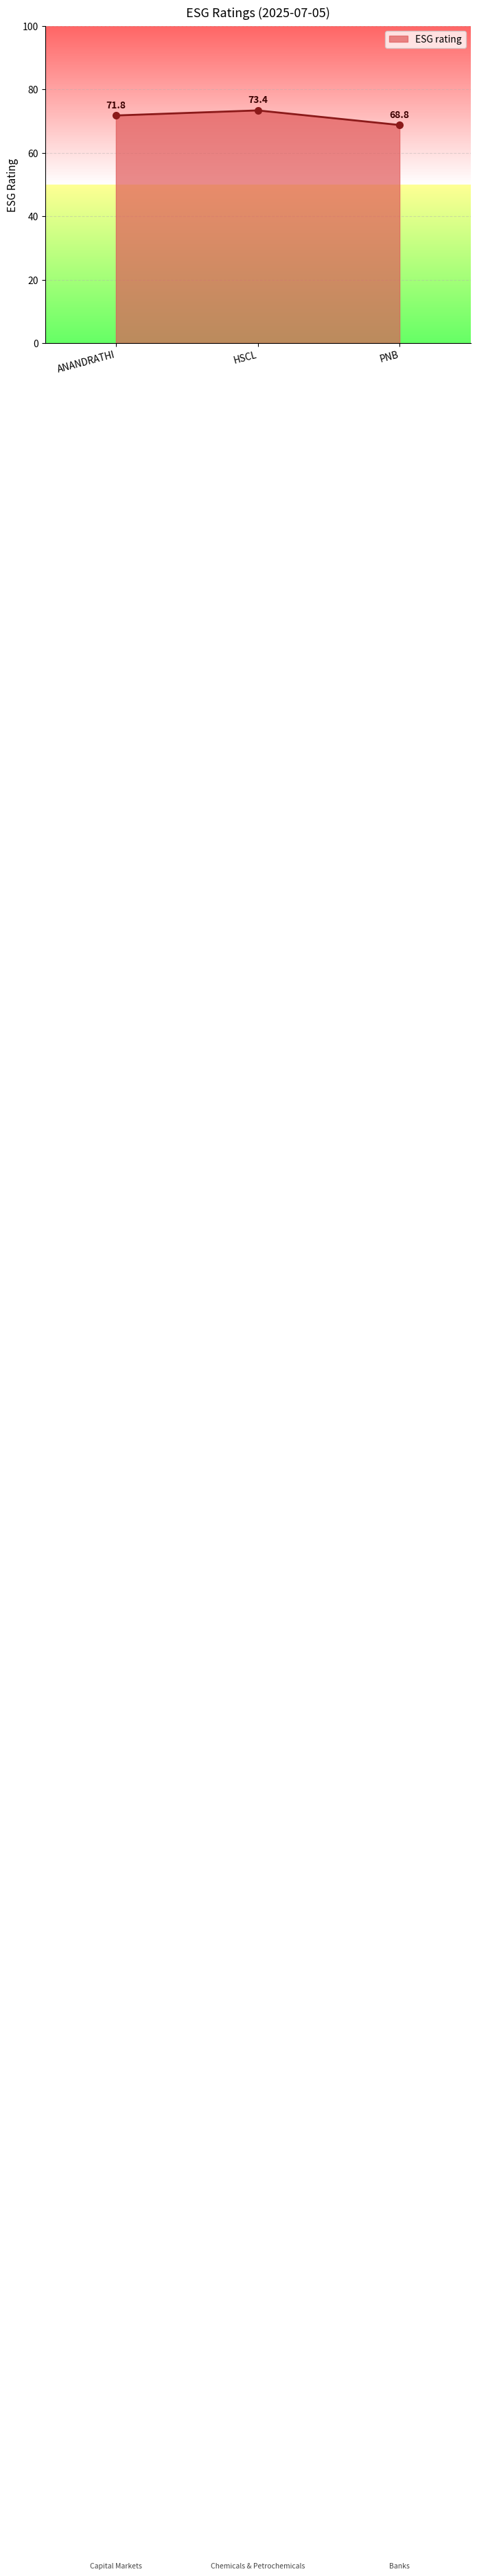

How many values exceed 71?

2